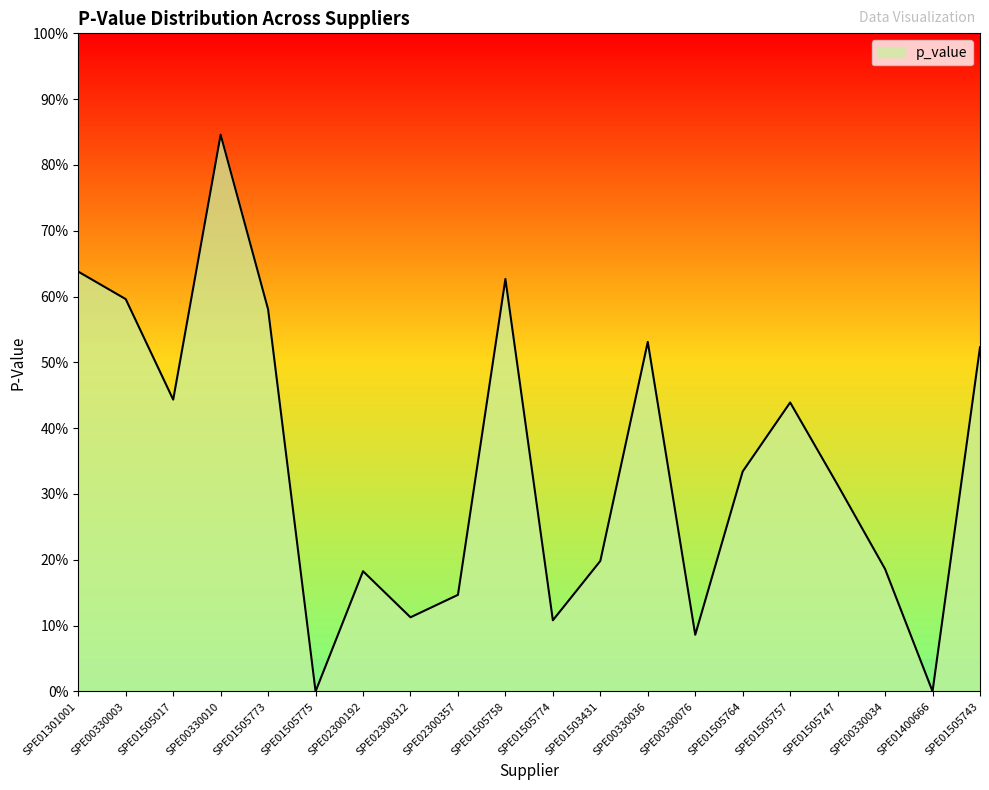

At which label is the value closest to 0?

SPE01505775